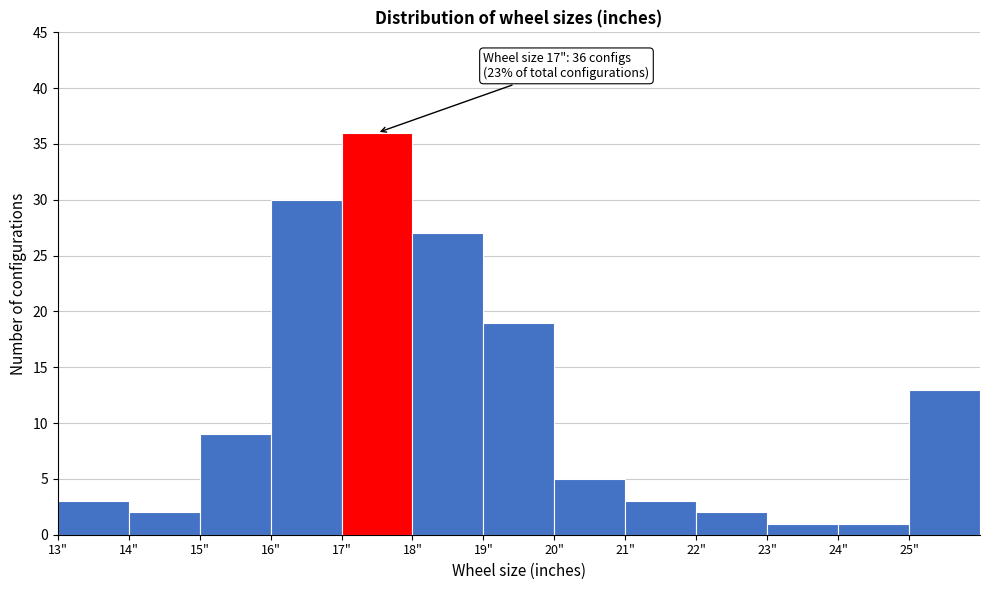

Over which range of the x-axis is the bar tallest?

17 to 18